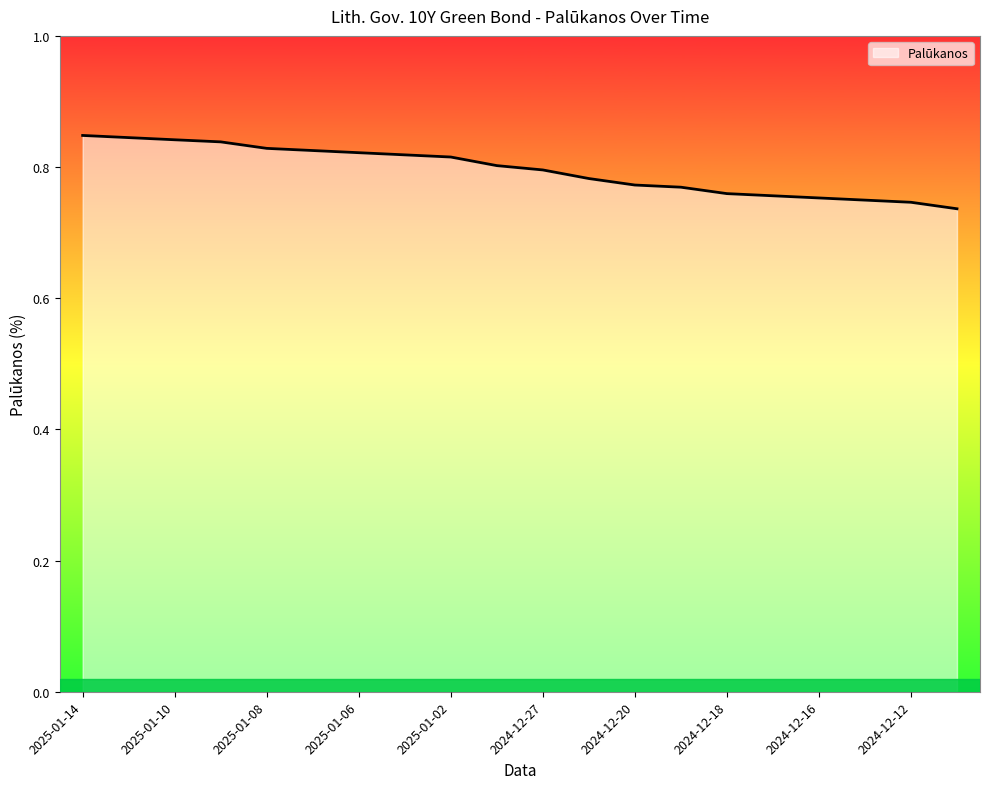

What is the difference between the second highest and second lowest values?

0.1